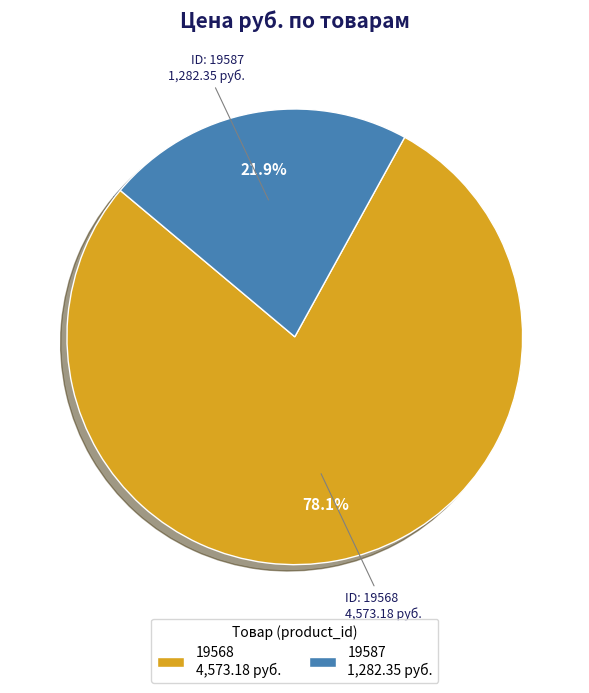

How much of the chart is everything except 19568?

21.9%